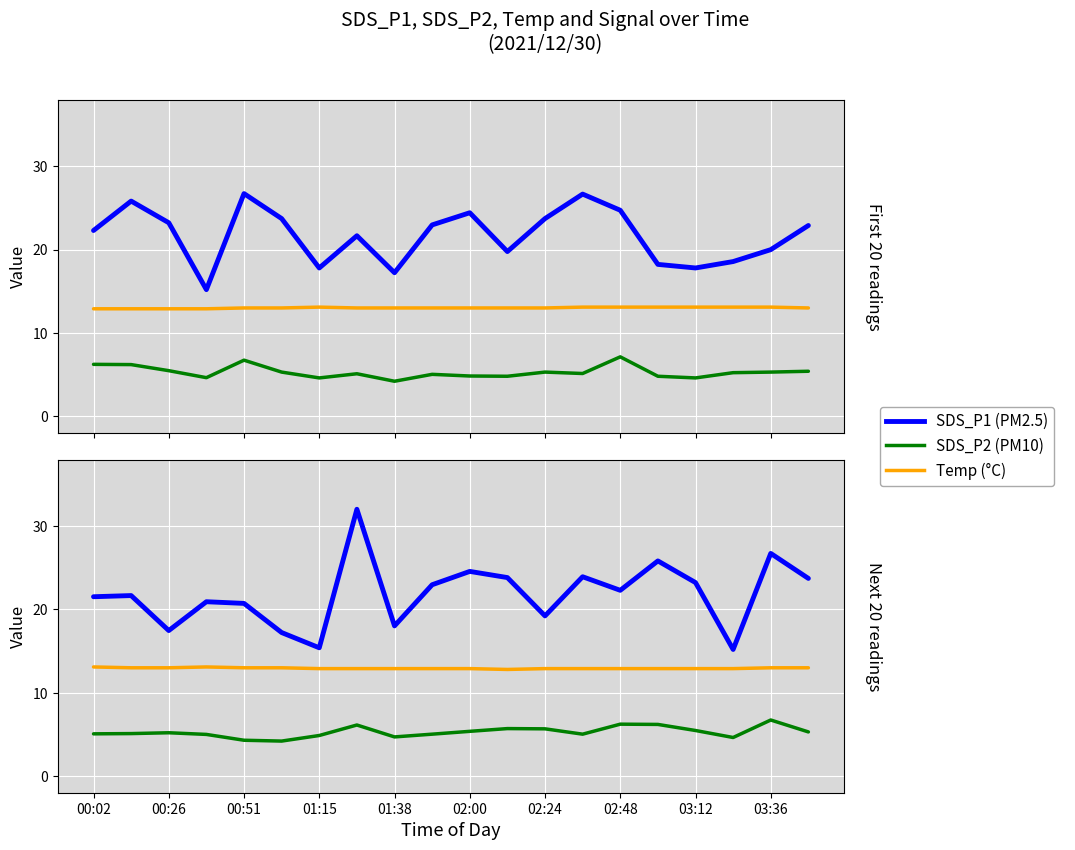

What is the difference between the maximum and minimum values in the SDS_P1 series?

16.8